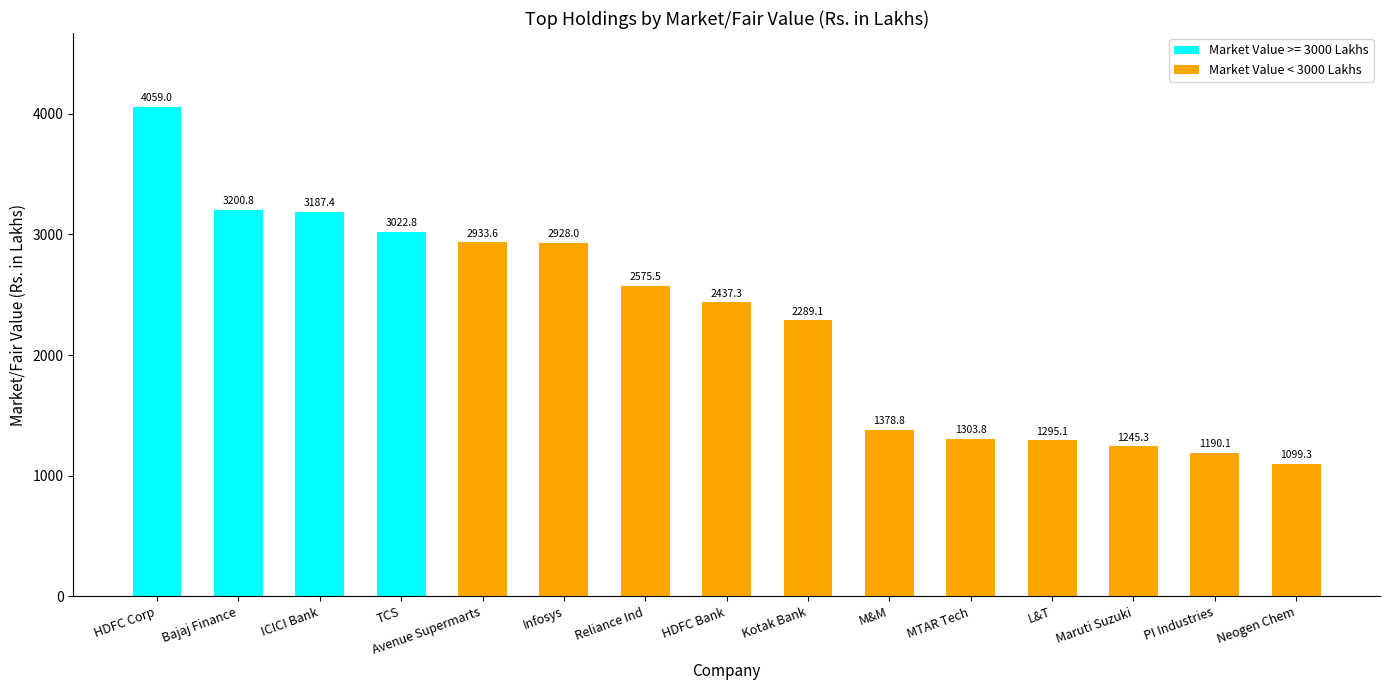

What position from the right is L&T?

4